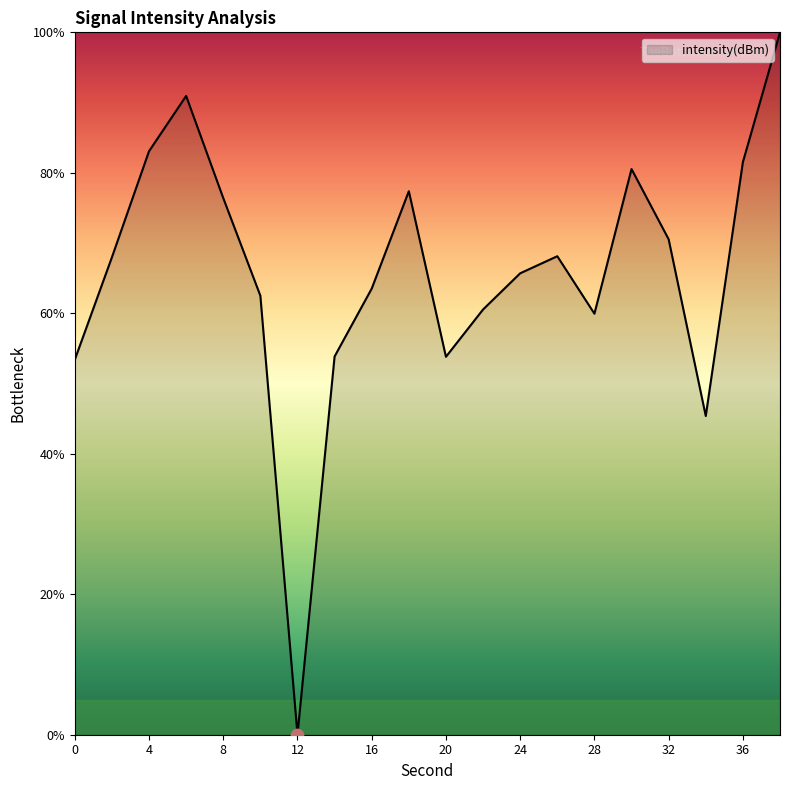

What is the difference between the maximum and minimum values?

100.0